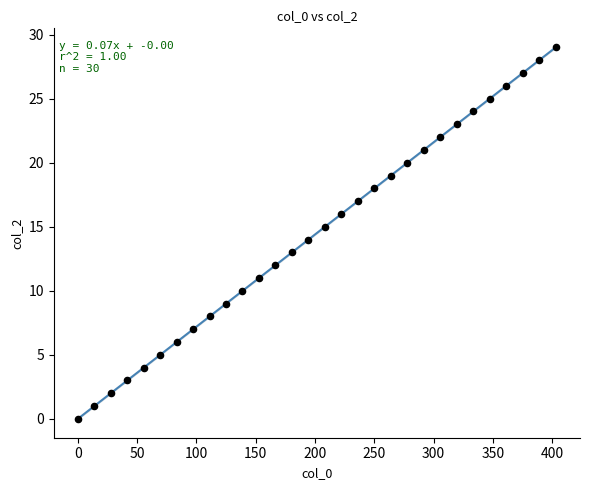

What is the range of Y values (max minus min)?

29